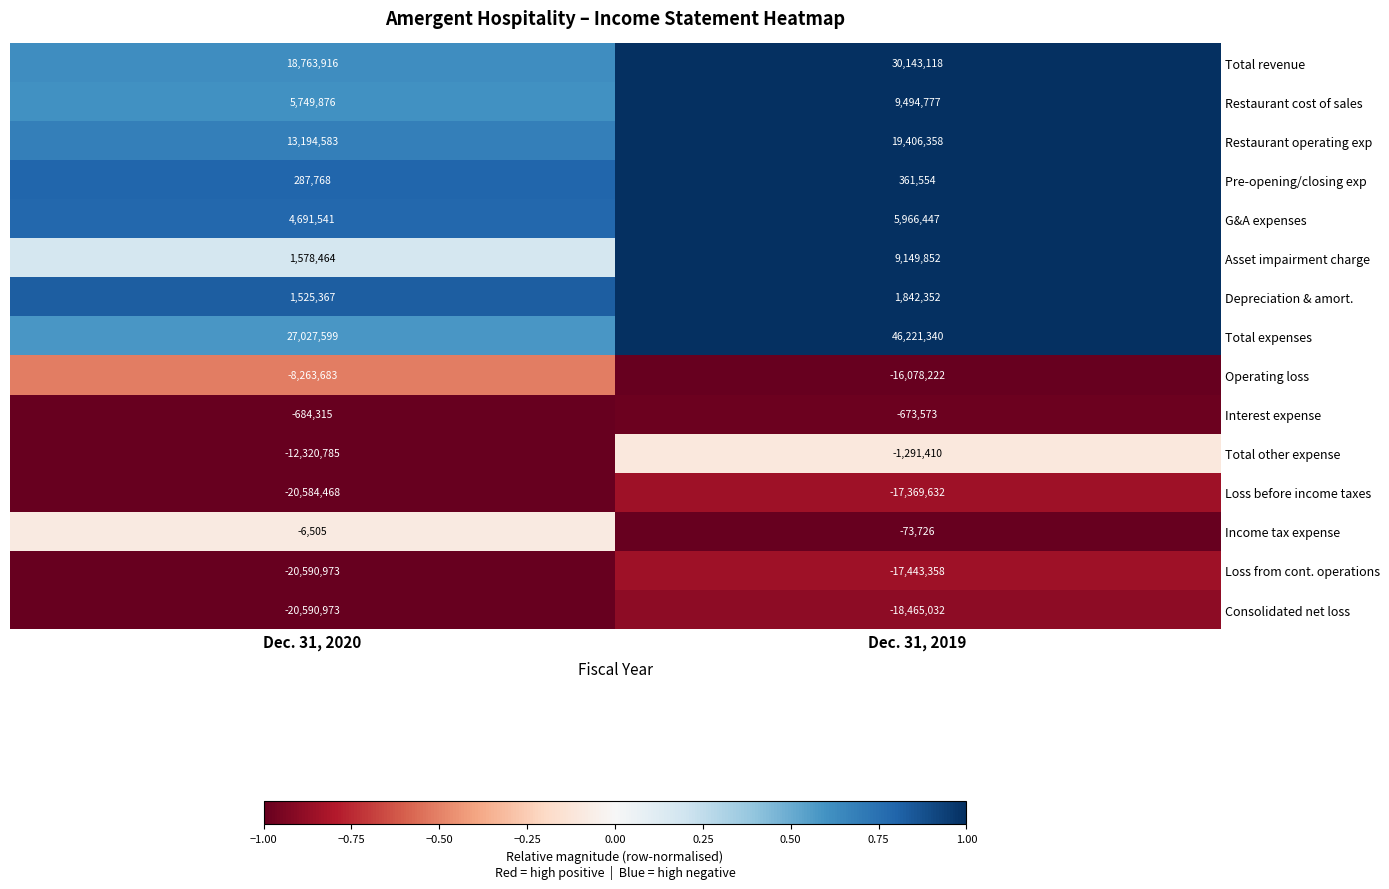

True or false: Interest expense has a value of -1032122 at Dec. 31, 2019.

False